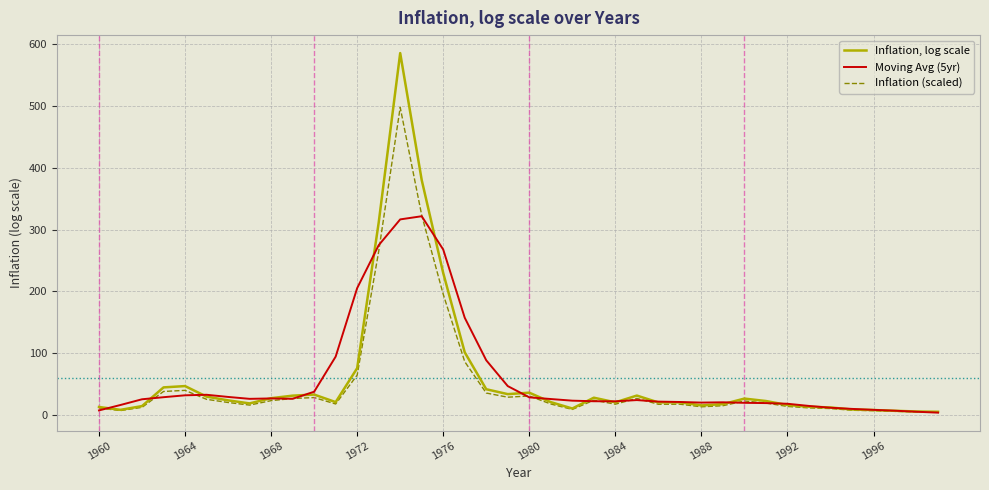

Which series has the largest range (max minus min)?

Inflation, log scale